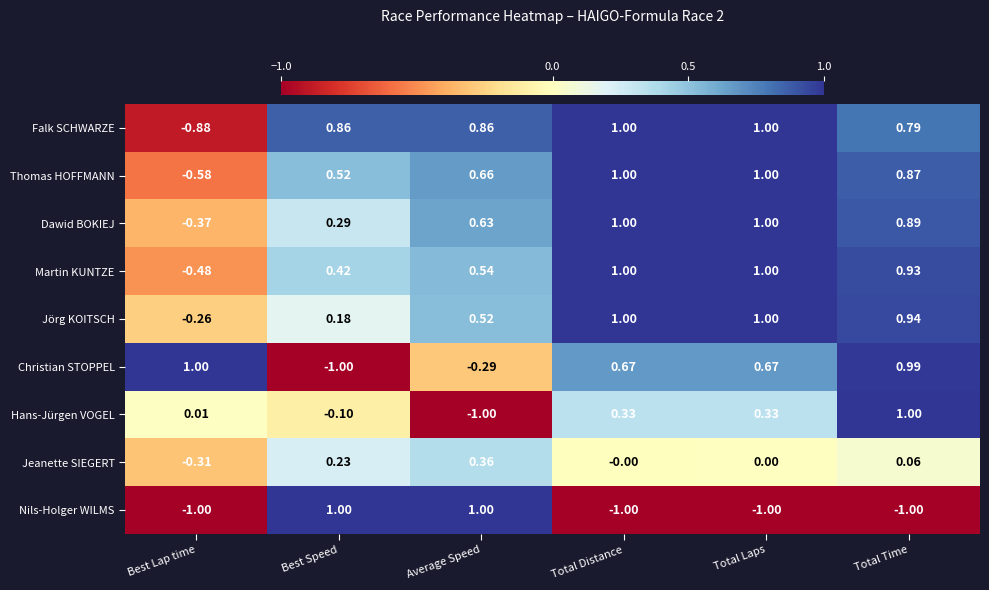

At which label is Martin KUNTZE closest to 0?

Best Speed